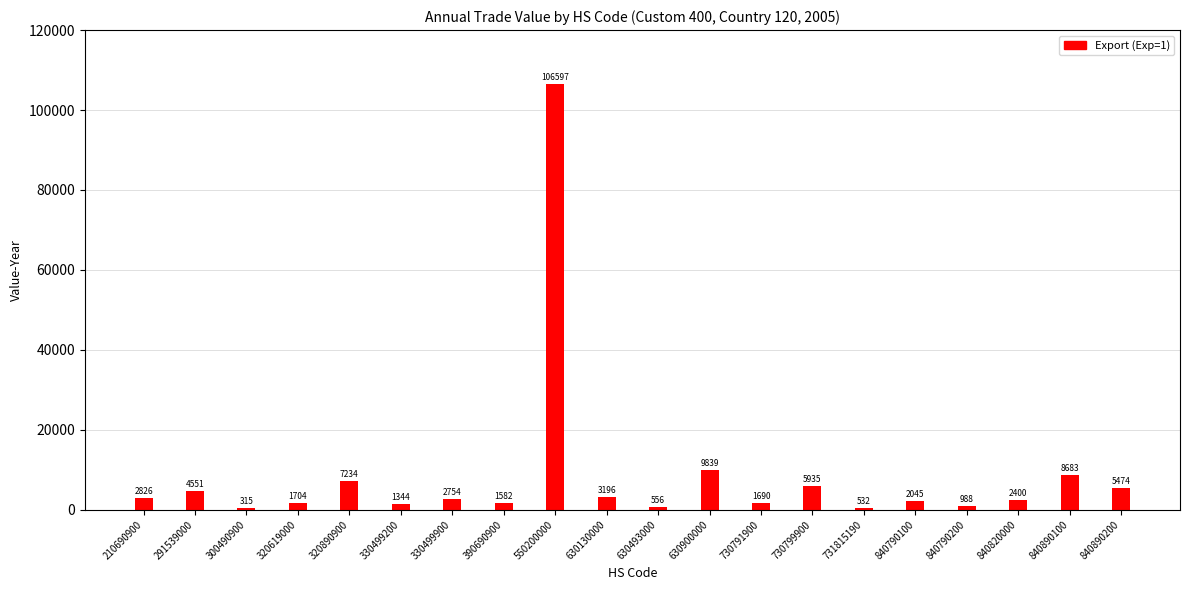

The chart shows a value of 2754 at 330499900. True or false?

True